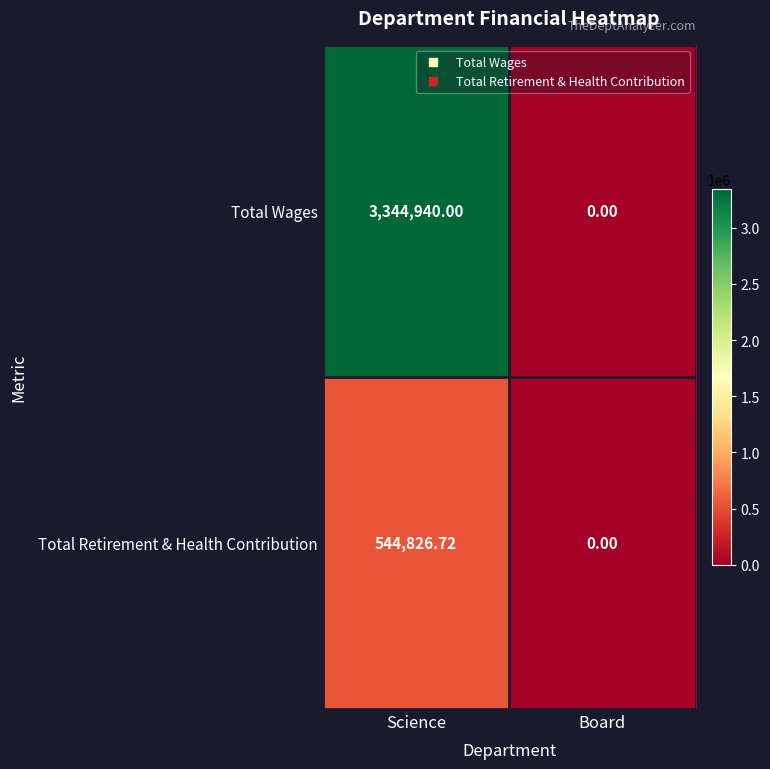

Which series has the largest total across all categories?

Total Wages